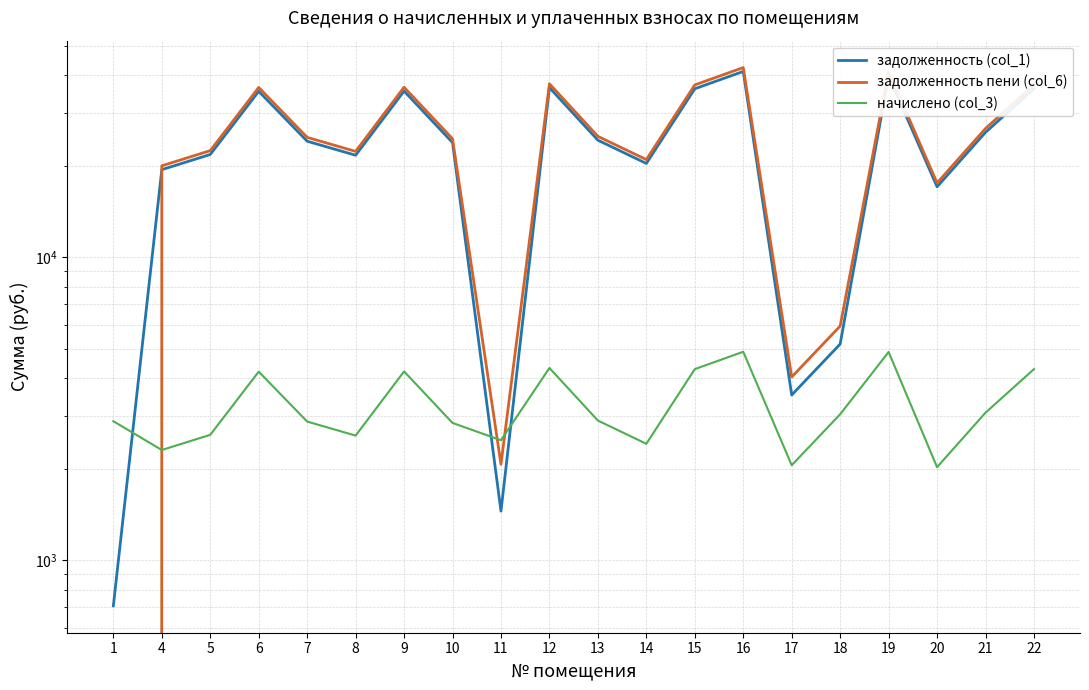

The value of задолженность пени (col_6) at 4 is 20052.0. True or false?

True